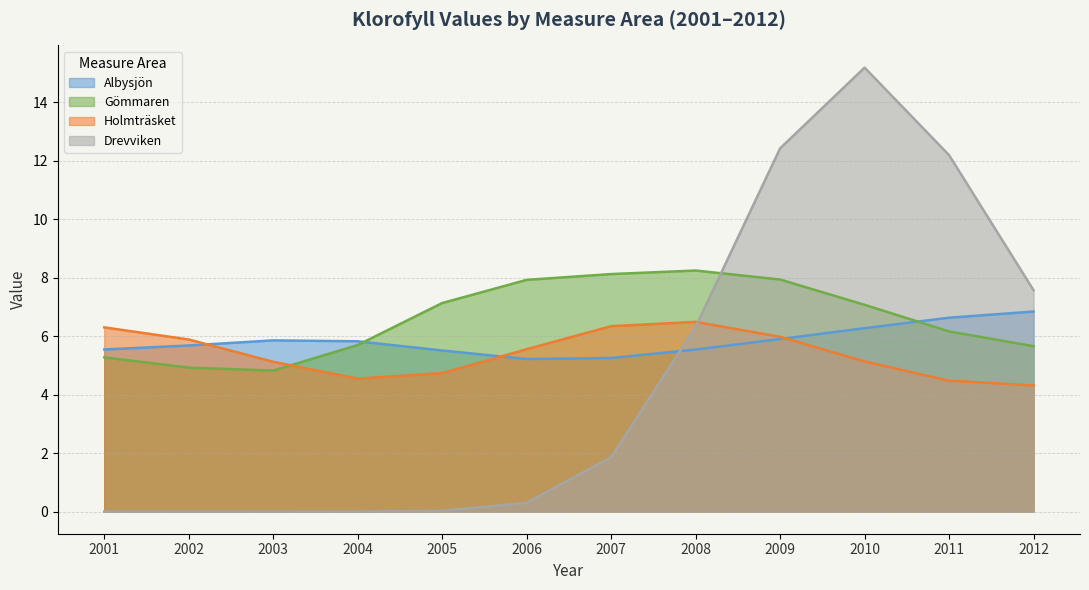

At which label does Albysjön first exceed 5?

2001